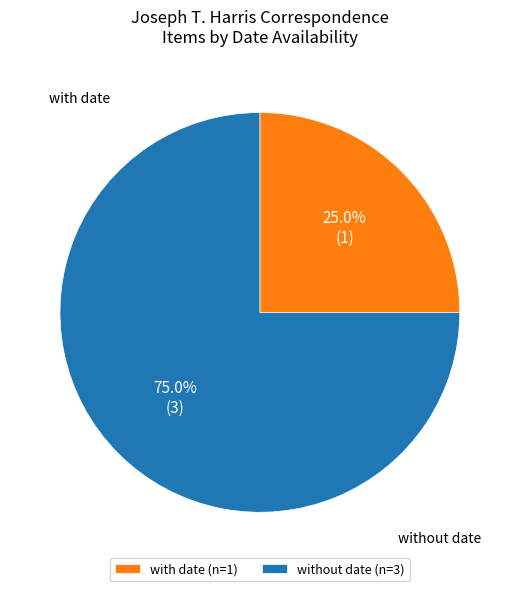

Which has a higher value, with date (n=1) or without date (n=3)?

without date (n=3)